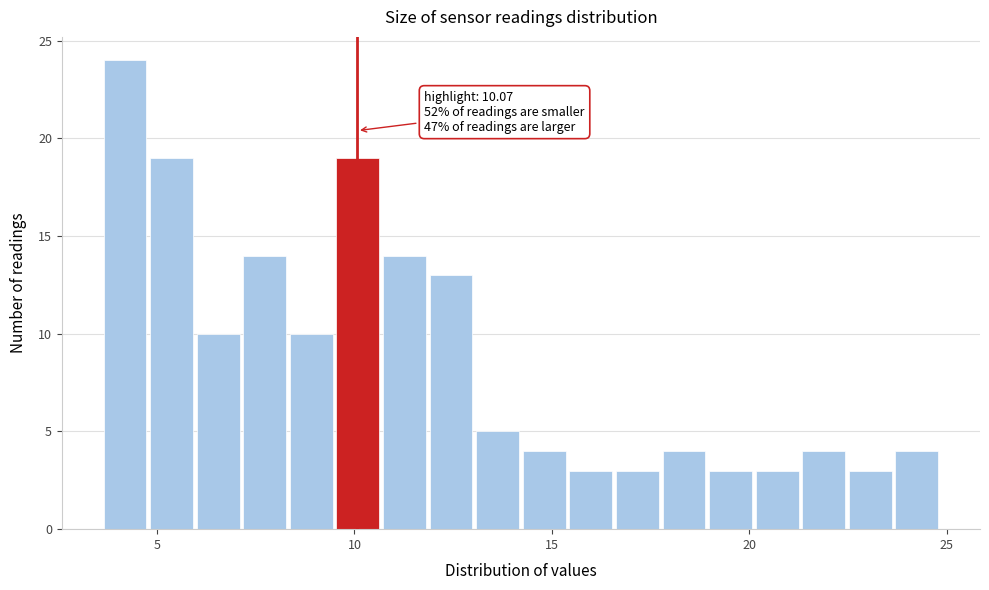

Read against the x-axis, roughly where is the centre of the tallest bar?

4.0